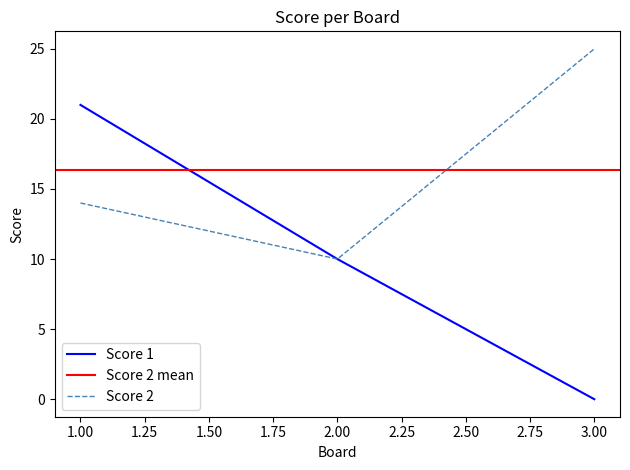

At which category is the sum across all series the highest?

1